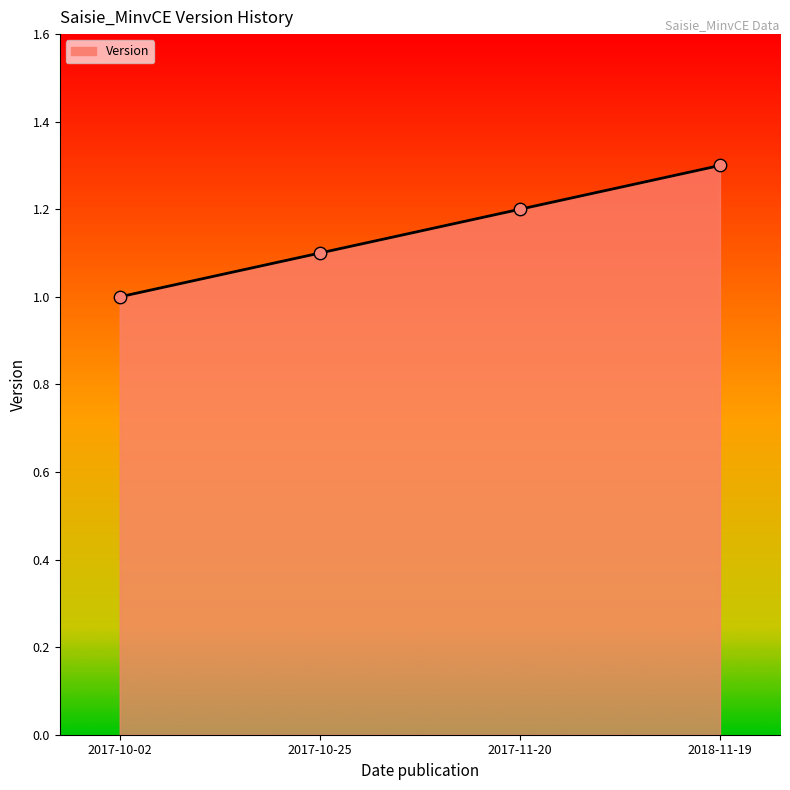

What is the change in value from 2017-11-20 to 2018-11-19?

+0.1